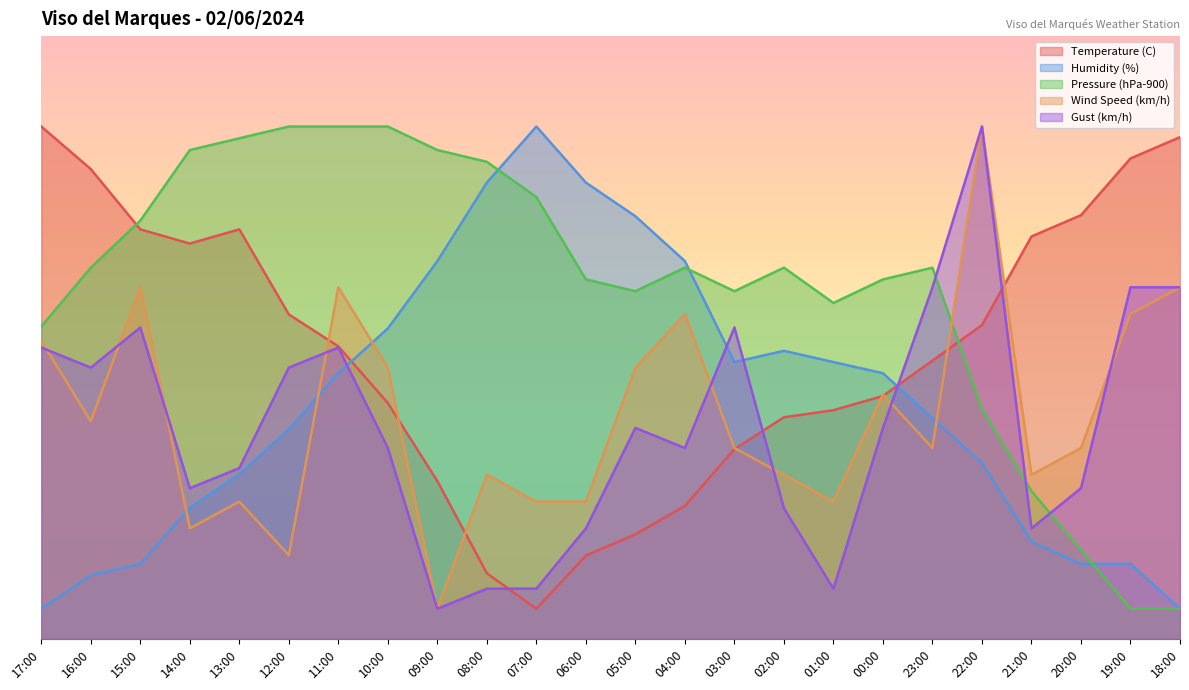

Count the number of categories in the chart.

24